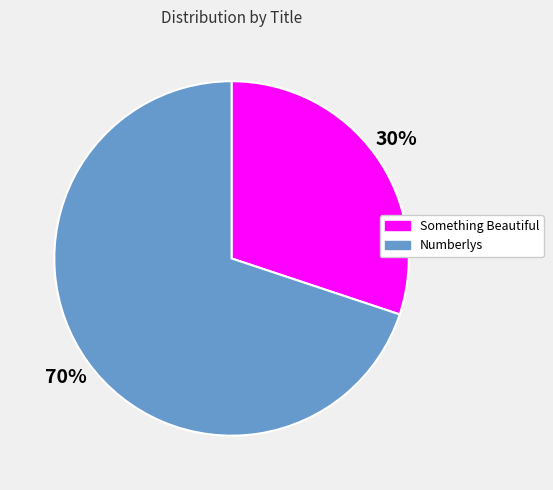

Rank the categories by value from highest to lowest.

Numberlys, Something Beautiful